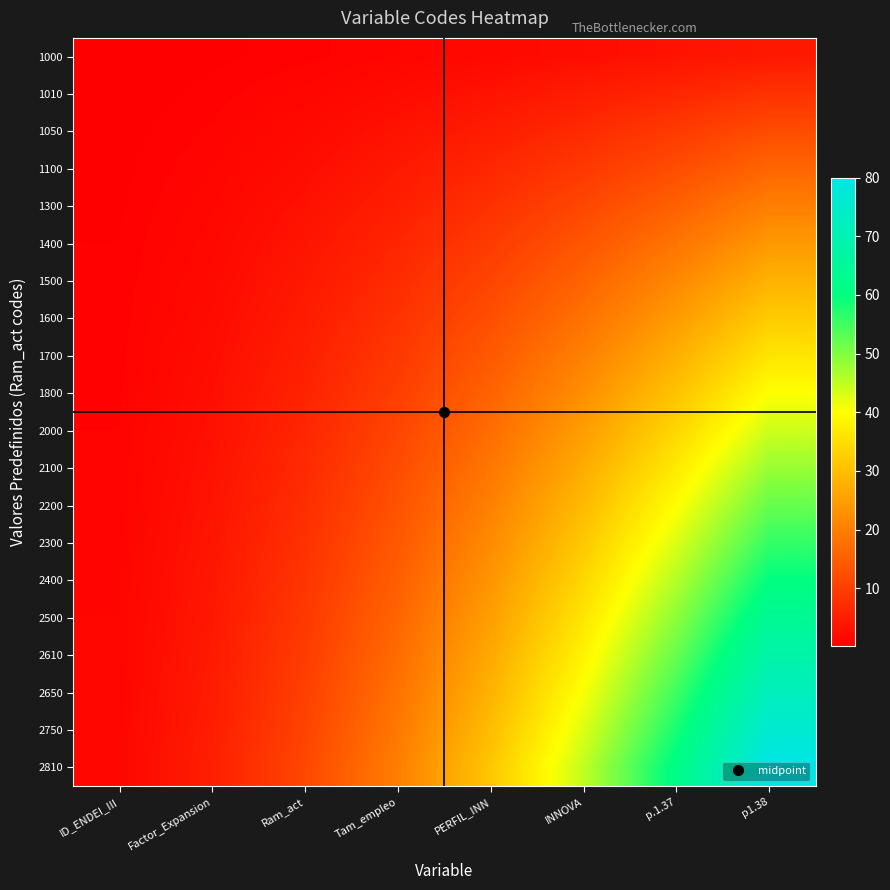

At which category is the sum across all series the highest?

p1.38